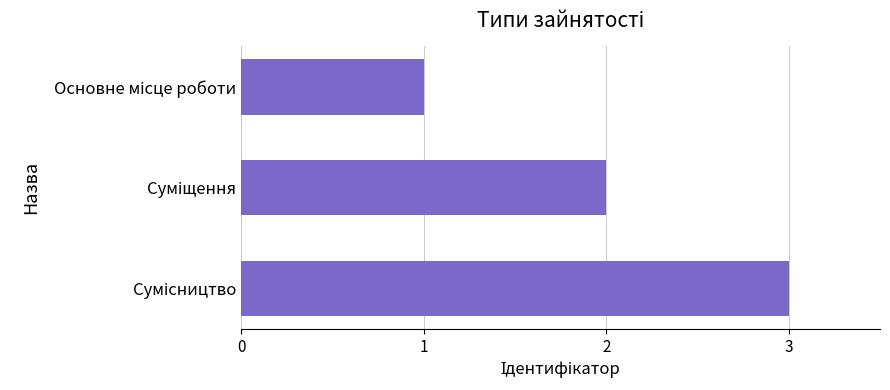

What is the smallest value displayed?

1